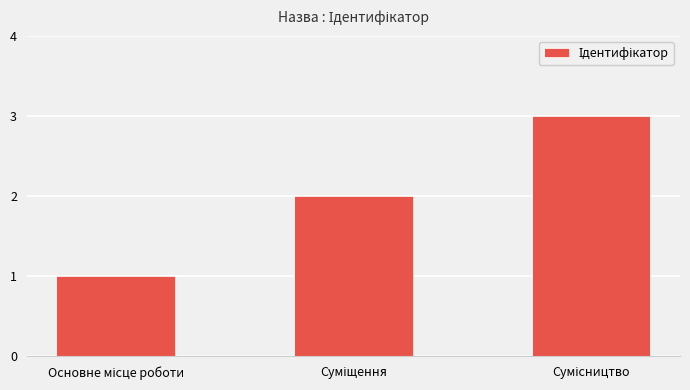

What is the maximum value shown in the chart?

3